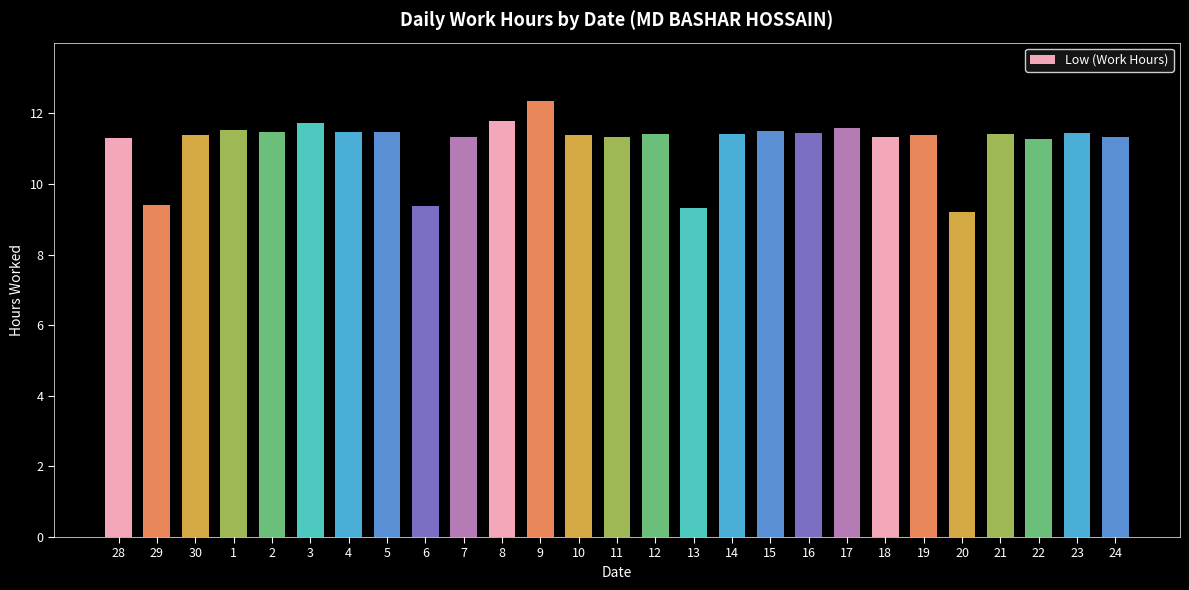

What is the change in value from 12 to 13?

-2.1